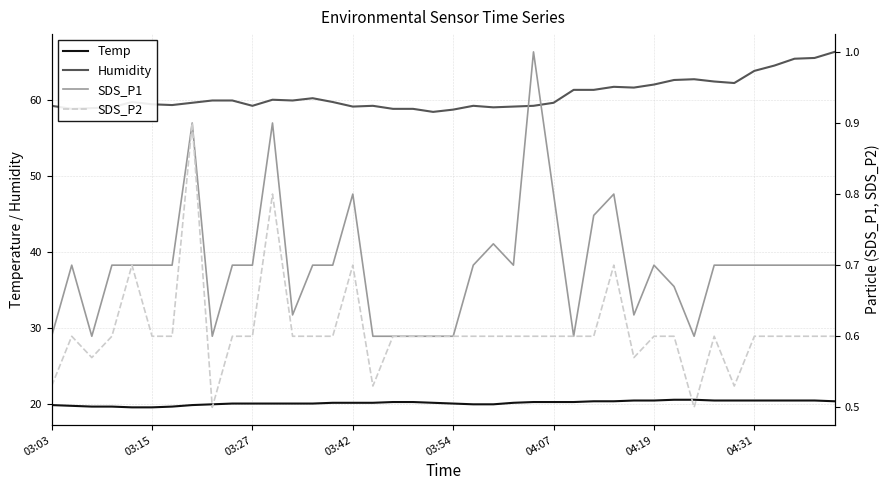

At how many categories does at least one series exceed 24?

40